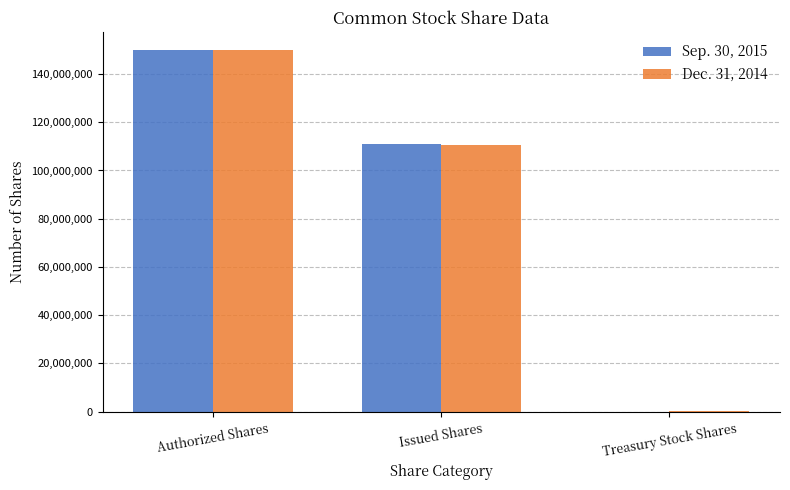

Is it true that Dec. 31, 2014 equals 150000000 at Authorized Shares?

True